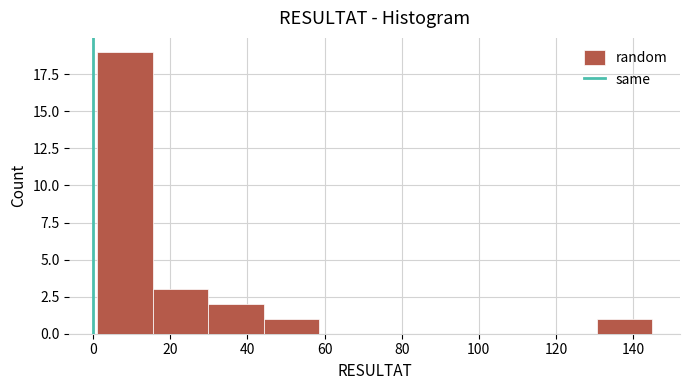

Over which range of the x-axis is the bar tallest?

1.0 to 15.4